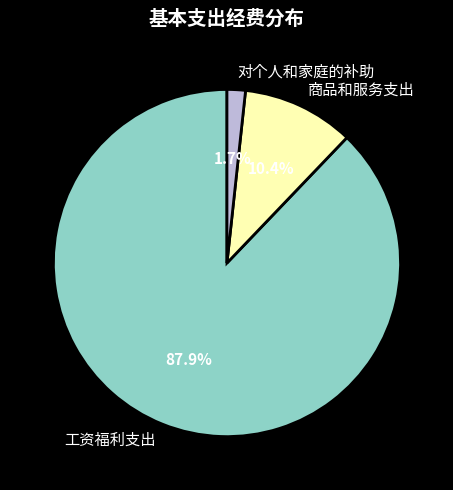

Which slice represents more than half of the pie?

工资福利支出